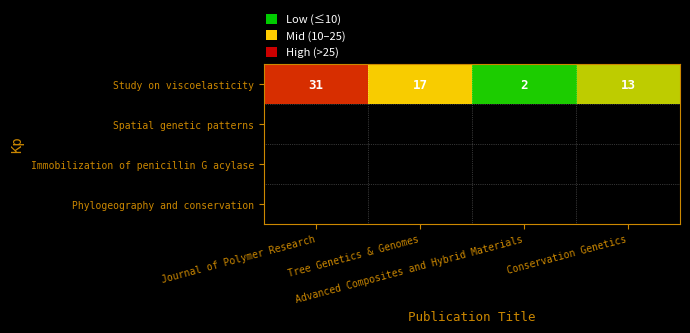

List the labels in order of Study on viscoelasticity value, smallest first.

Advanced Composites and Hybrid Materials, Conservation Genetics, Tree Genetics & Genomes, Journal of Polymer Research